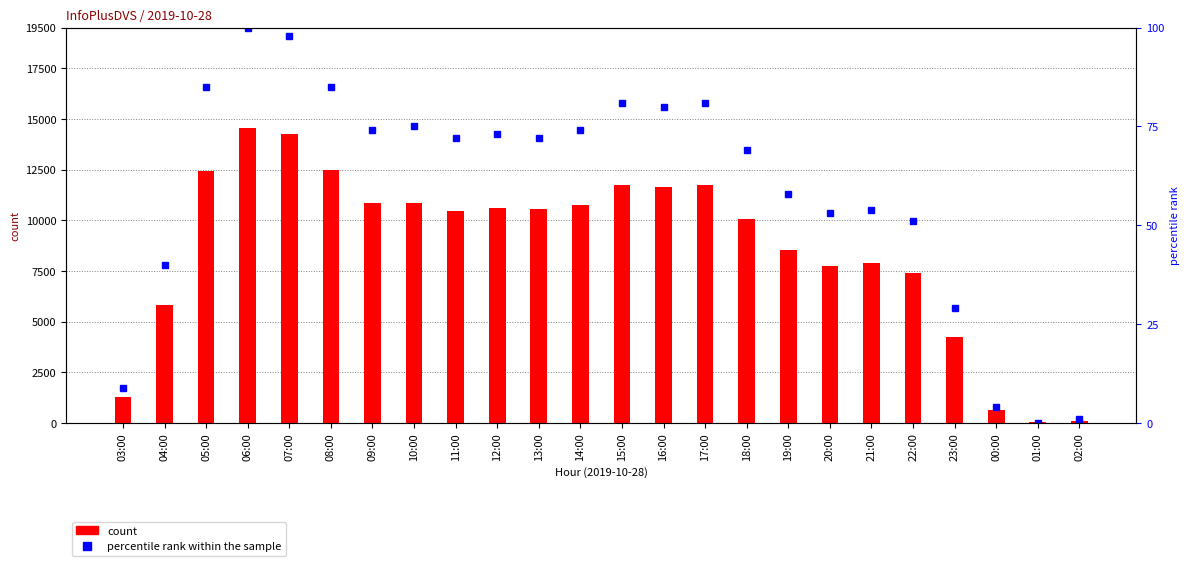

What is the sum of all percentile rank within the sample values?

1418